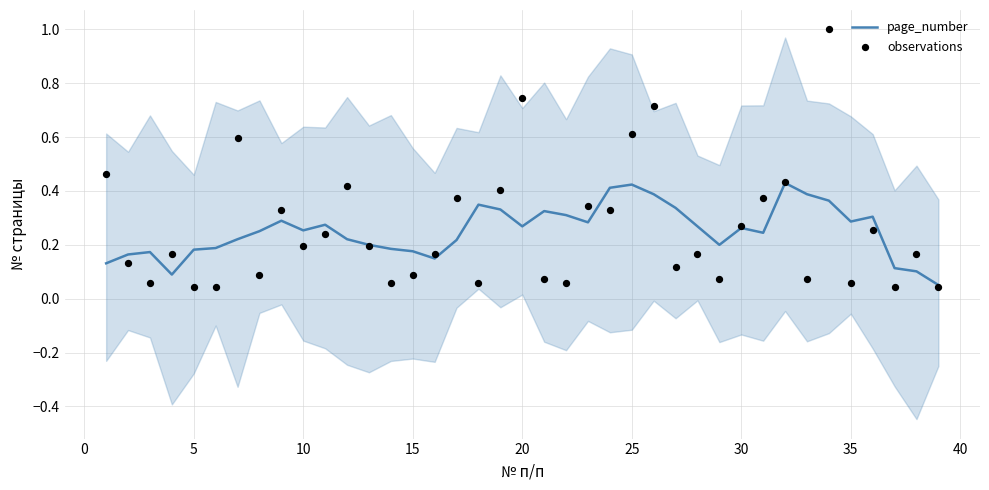

Which series has the largest Y range (max minus min)?

observations